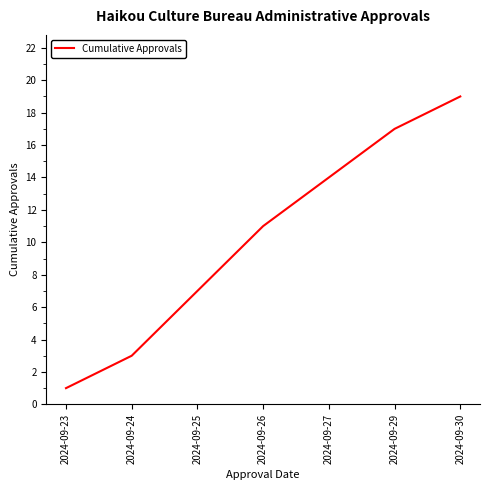

What value does the data have at 2024-09-27, to the nearest 5?

15